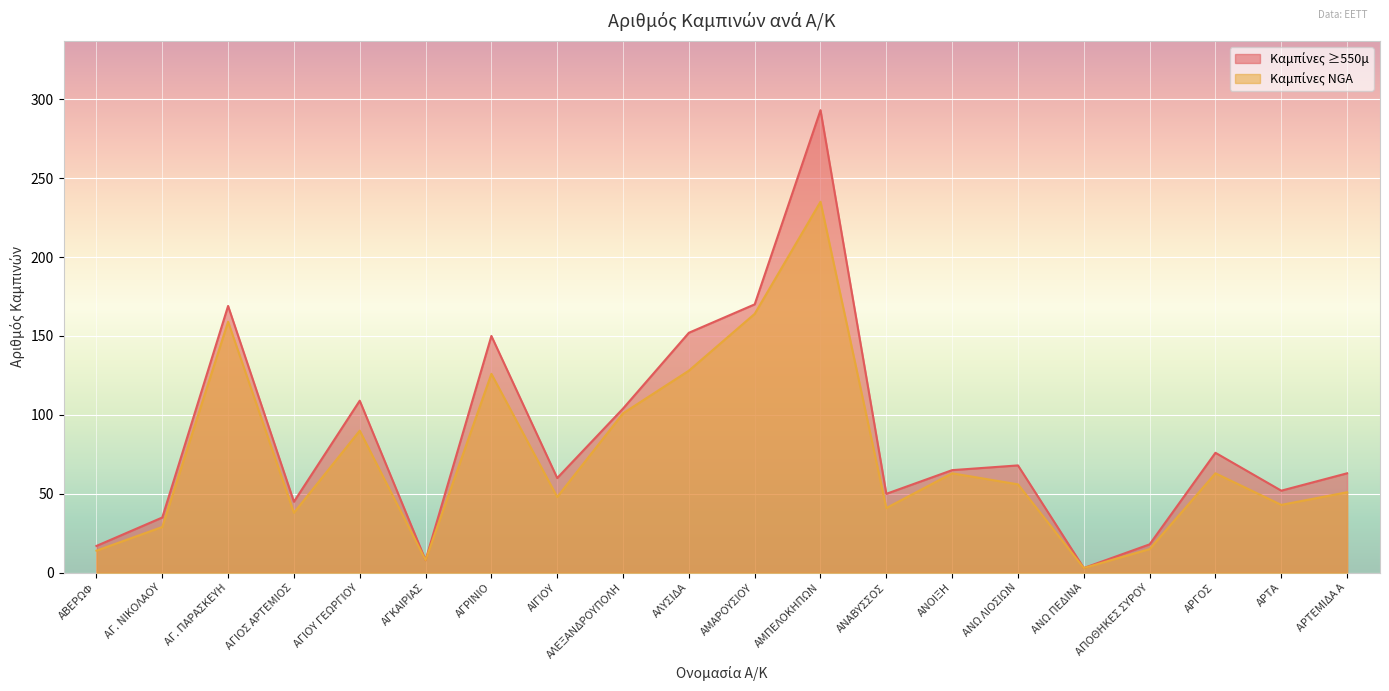

What is the value of the Καμπίνες NGA point at the 15th from the left?

56